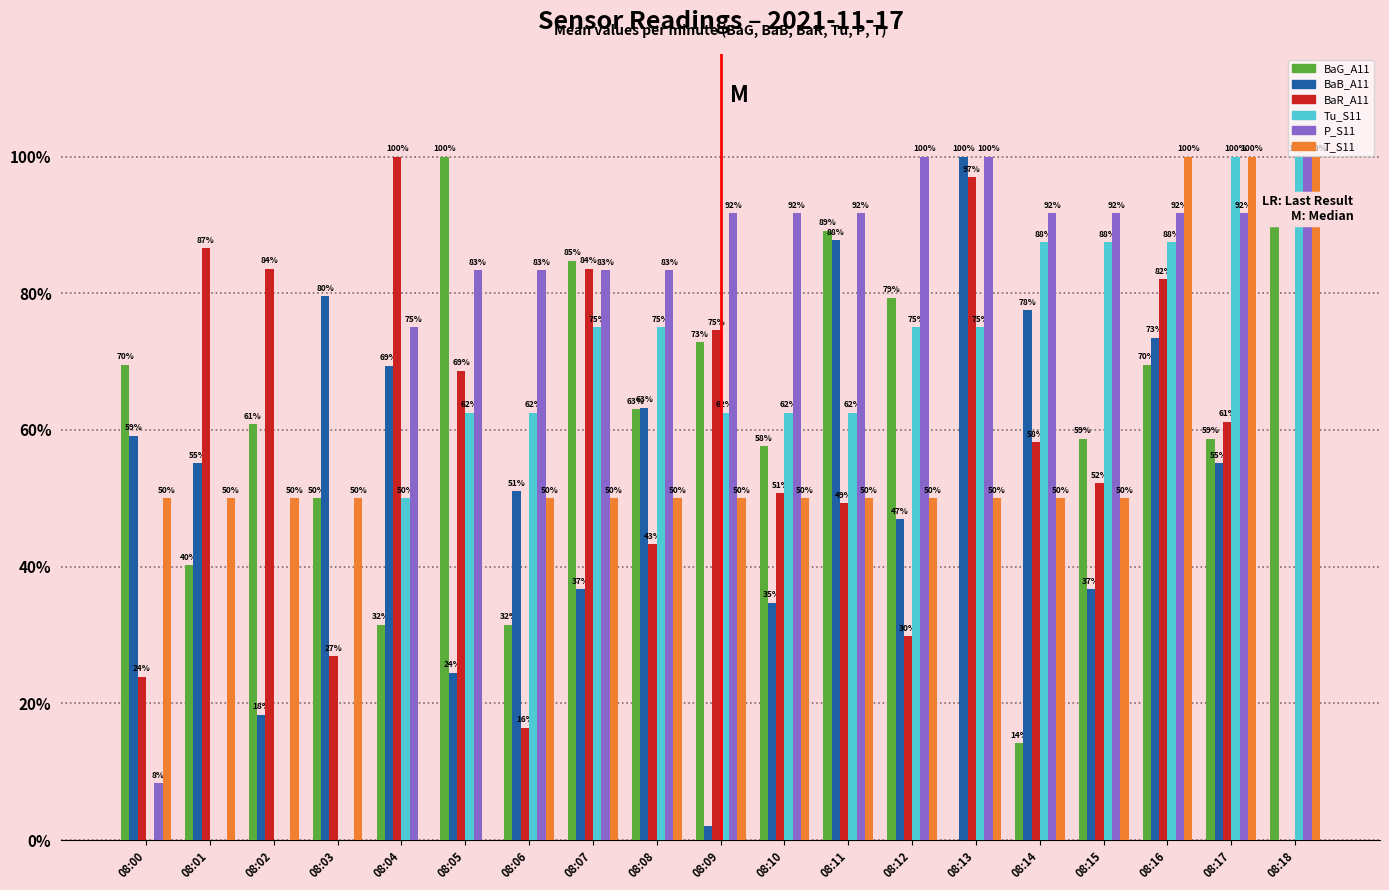

What is the maximum value shown in the chart?

100.0